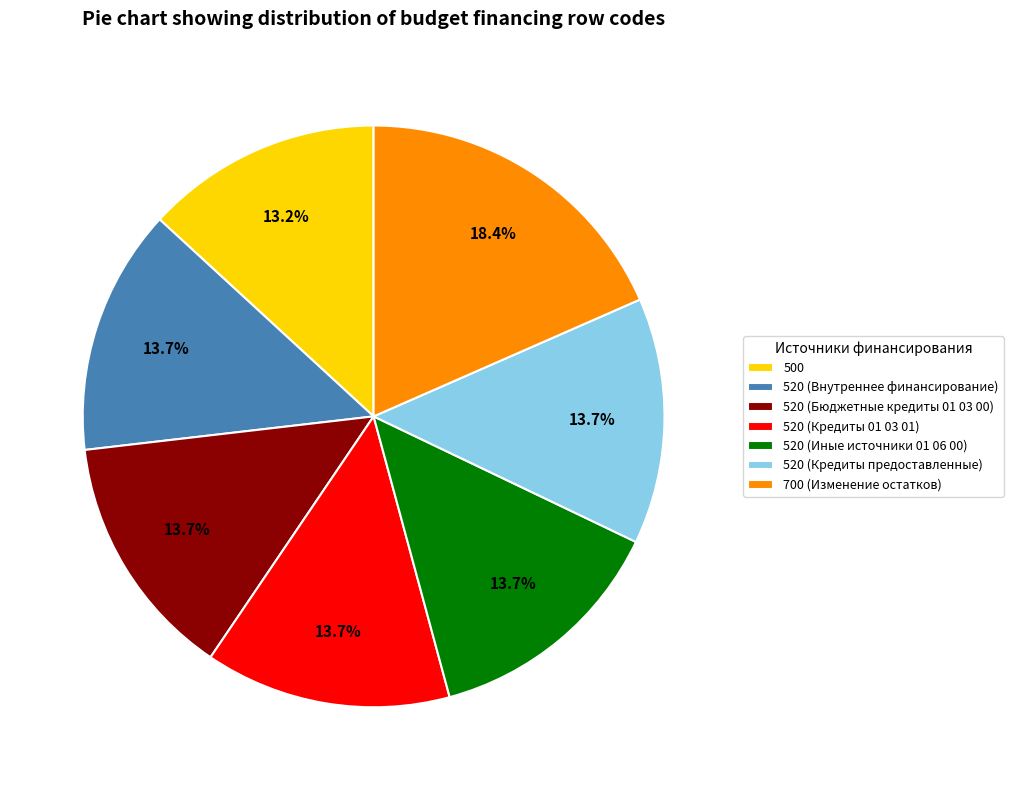

What is the ratio of the value at 520 (Кредиты предоставленные) to the value at 520 (Внутреннее финансирование)?

1.0